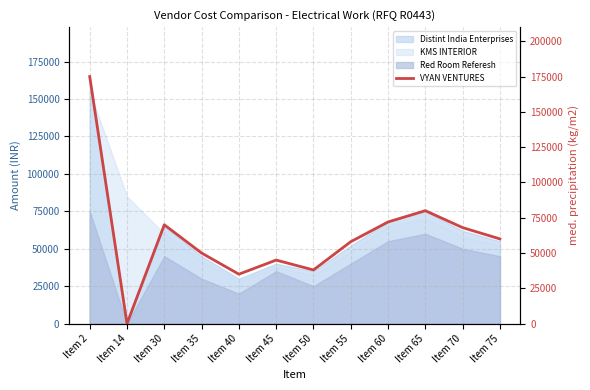

At which category does the chart reach its minimum across all series?

Item 14